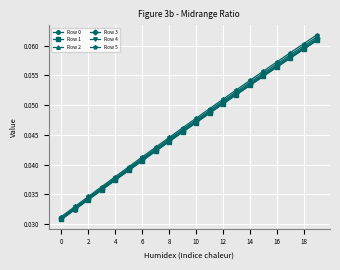

True or false: Row 0 has more than 2 points higher than both neighbors.

False